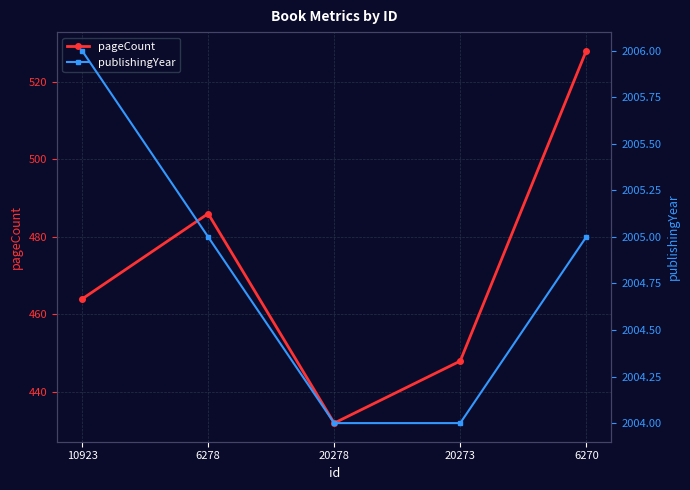

Reading left to right, list all the values displayed in this chart.

pageCount: 464	486	432	448	528
publishingYear: 2006	2005	2004	2004	2005